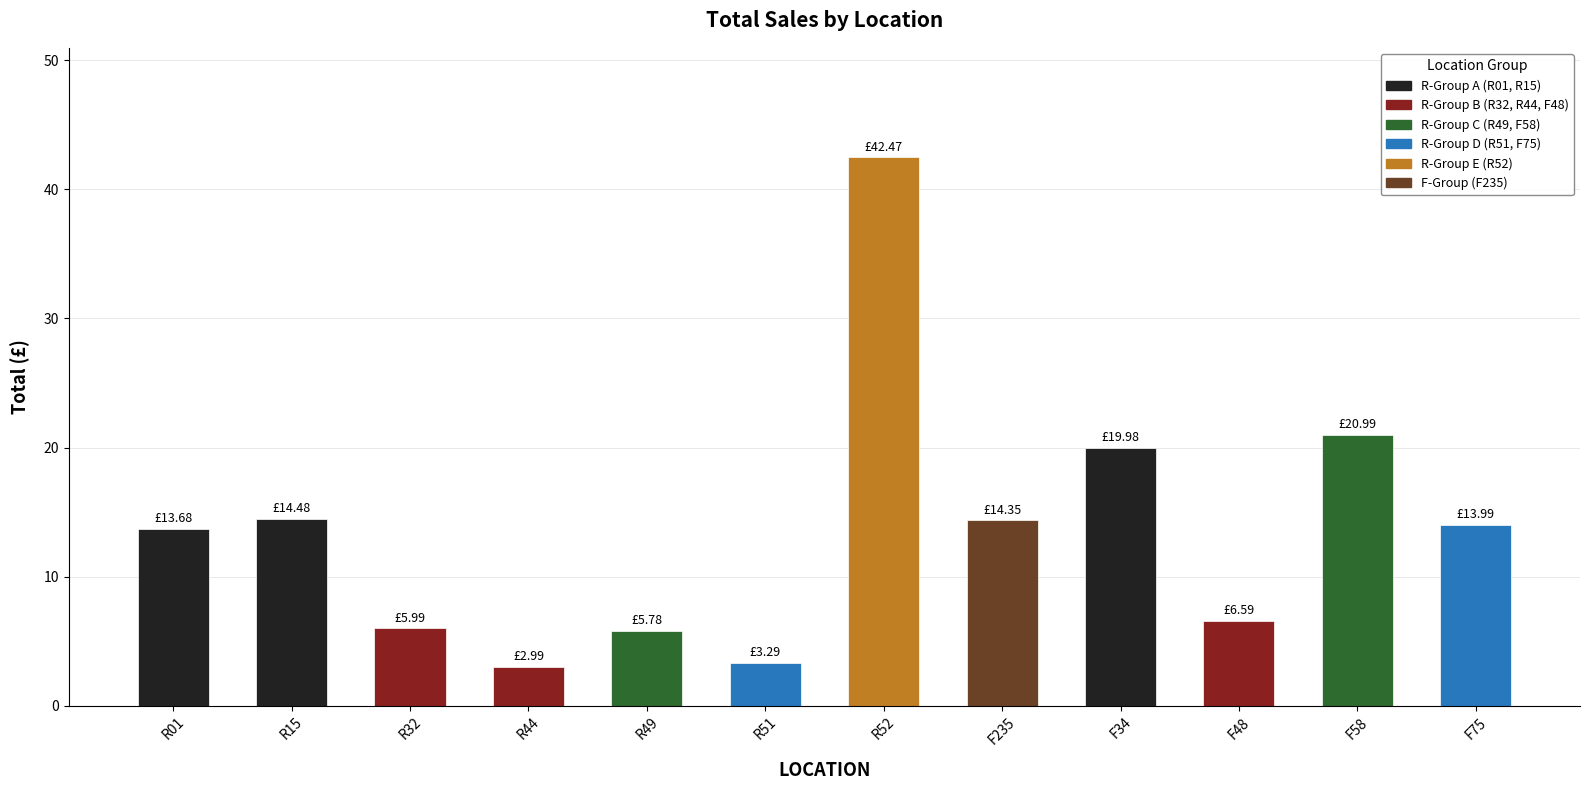

What is the difference between the values at R01 and R32?

7.7